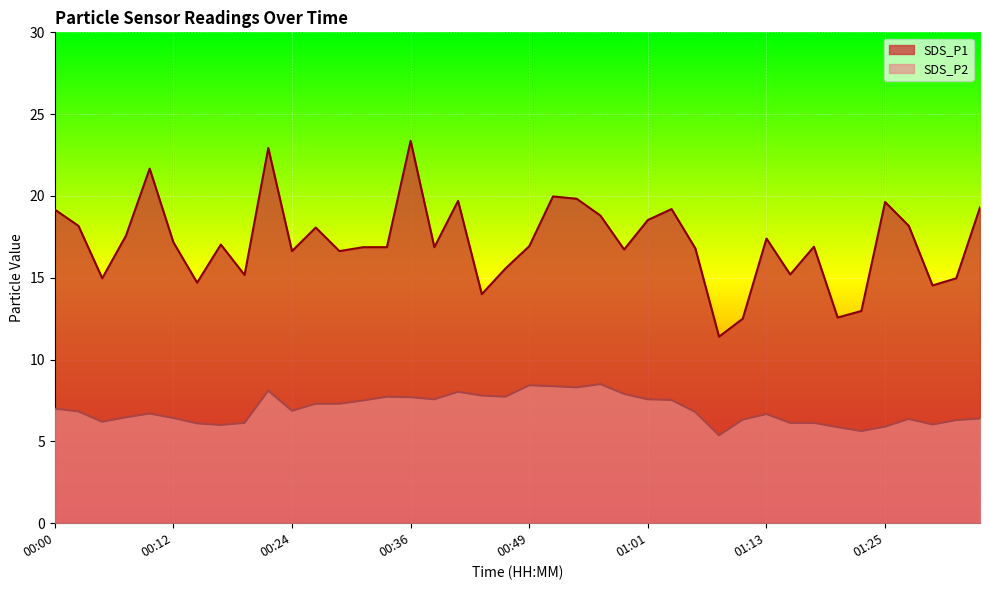

The SDS_P2 series shows 6.0 at 01:30. True or false?

True